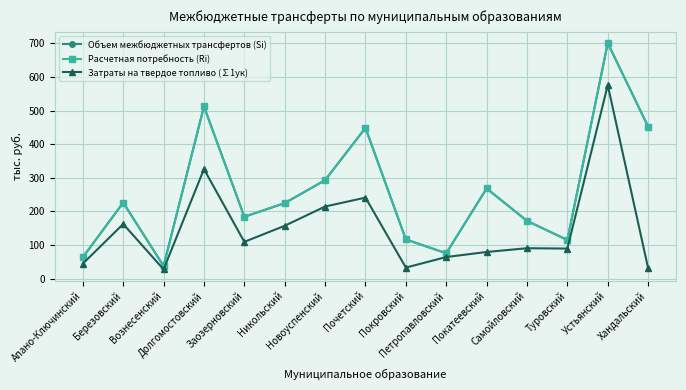

Rank the series at Покровский from lowest to highest value.

Затраты на твердое топливо (∑1ук), Объем межбюджетных трансфертов (Si), Расчетная потребность (Ri)